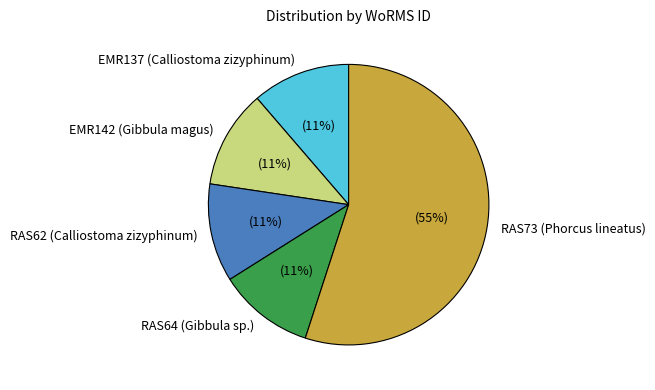

What is the ratio of the value at EMR137 (Calliostoma zizyphinum) to the value at RAS64 (Gibbula sp.)?

1.0